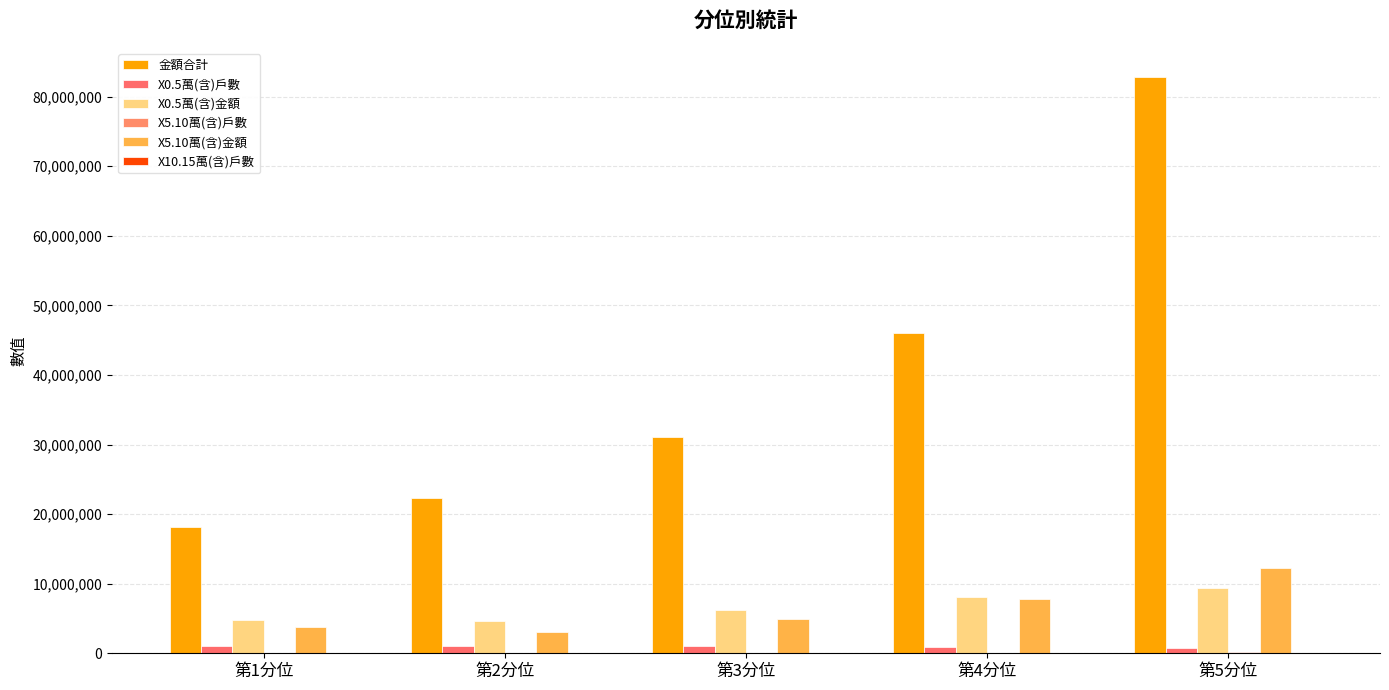

Between 第1分位 and 第3分位, which series saw the biggest shift?

金額合計